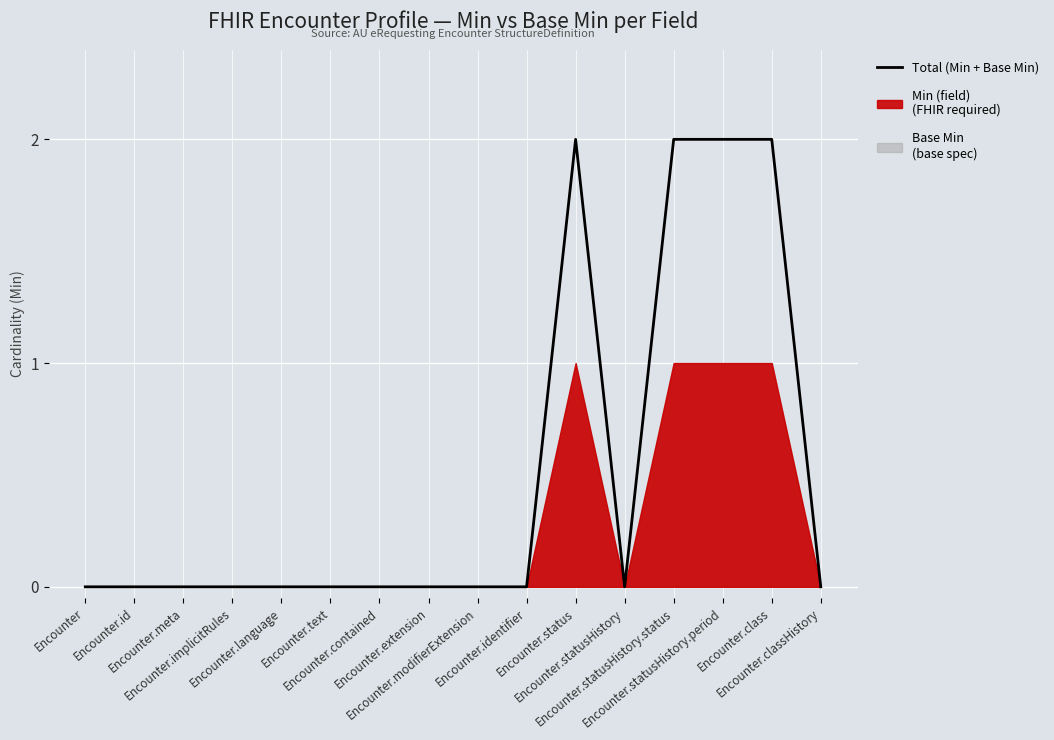

What is the greatest value displayed?

2